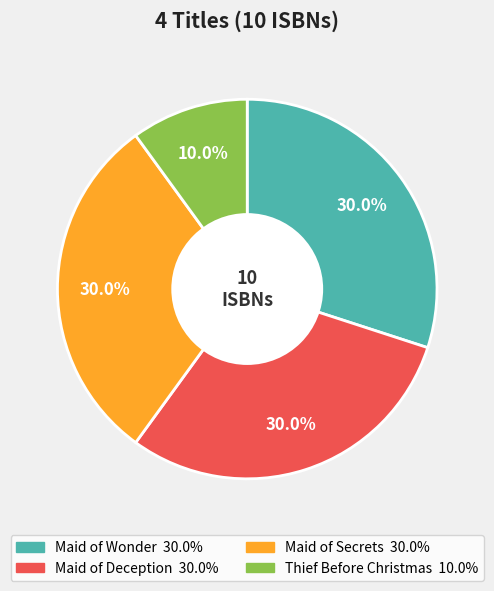

True or false: Maid of Wonder accounts for 30% of the total.

True